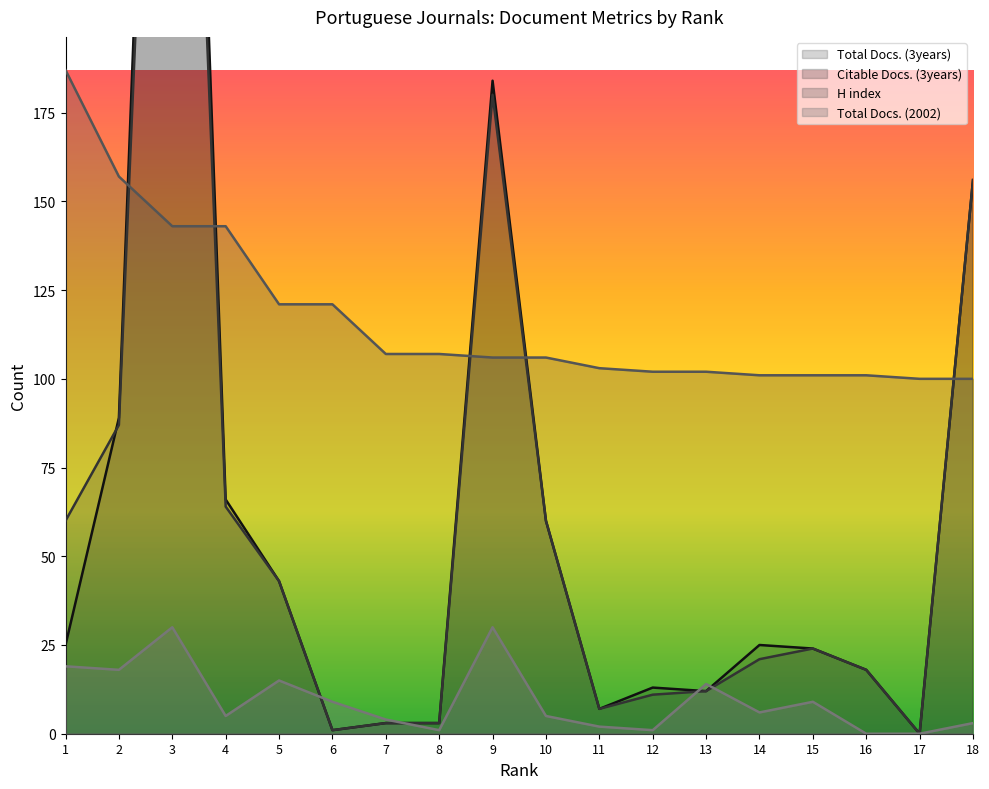

What is the value of the Total Docs. (3years) point at the 18th from the left?

156